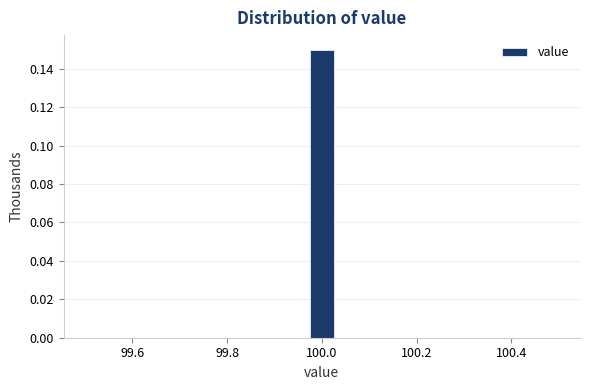

Around what value on the x-axis is the tallest bar? Give the approximate position of its centre, as read against the axis.

100.00